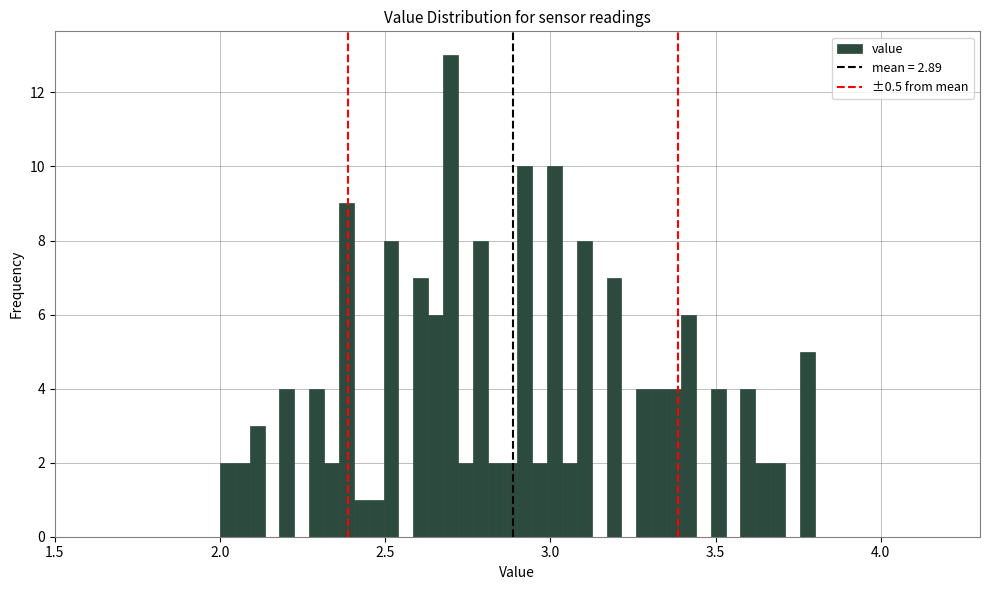

Read against the x-axis, roughly where is the centre of the tallest bar?

2.70